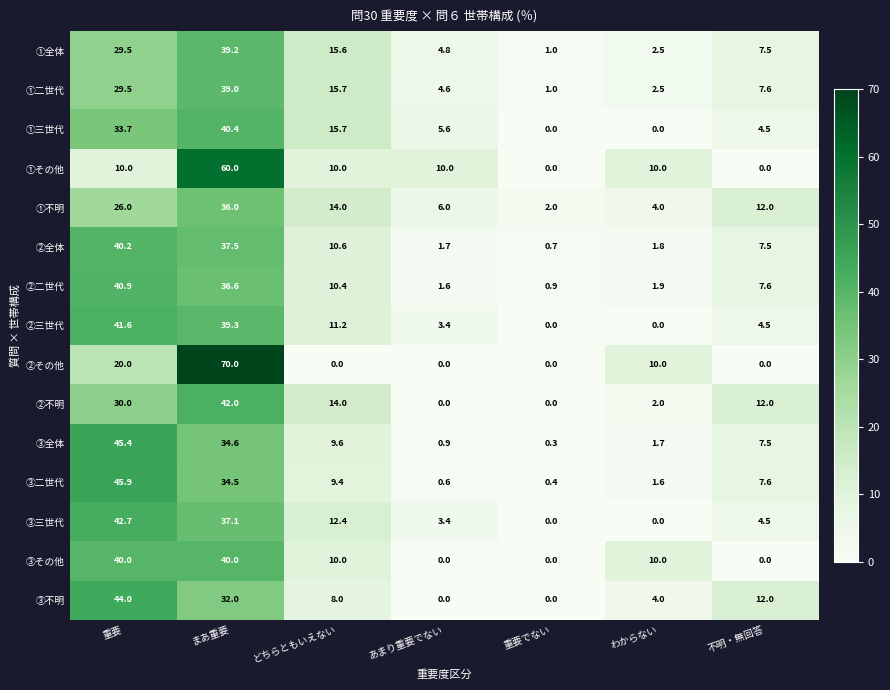

What is the total value across all series at わからない?

52.0